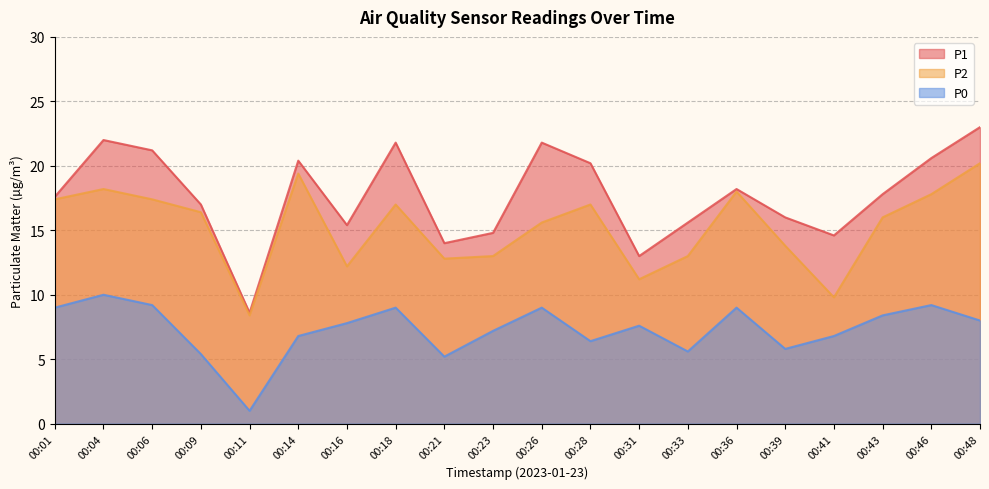

What value does the P0 series have at 00:41?

6.8